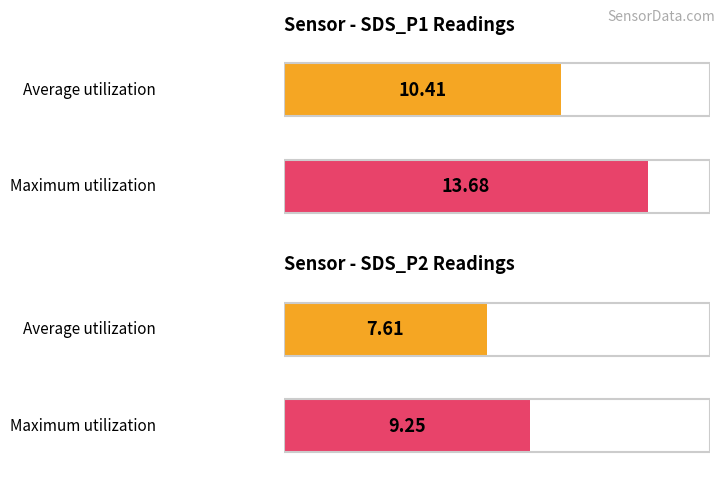

Which series has the widest spread of values?

SDS_P1